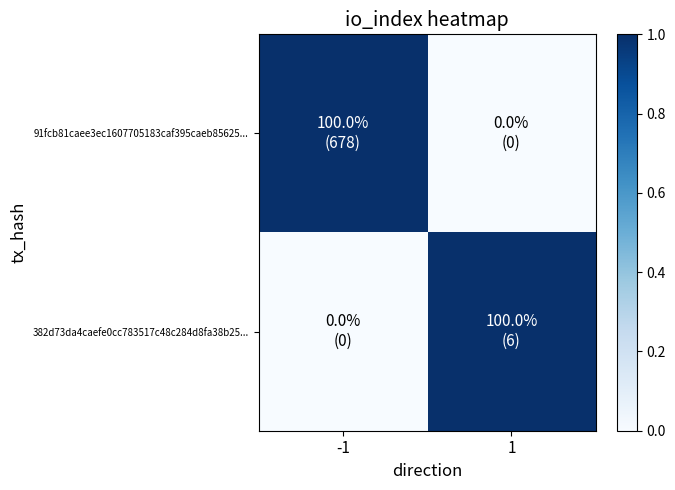

Rank the series by their maximum value, from highest to lowest.

91fcb81caee3ec1607705183caf395caeb85625..., 382d73da4caefe0cc783517c48c284d8fa38b25...